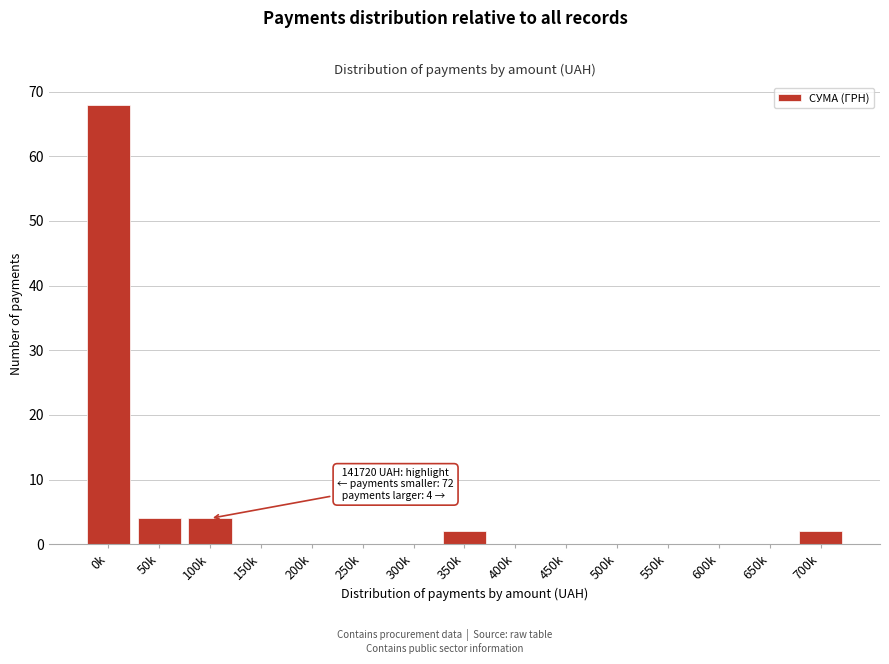

Reading left to right, list all the values displayed in this chart.

0k=68	50k=4	100k=4	150k=0	200k=0	250k=0	300k=0	350k=2	400k=0	450k=0	500k=0	550k=0	600k=0	650k=0	700k=2